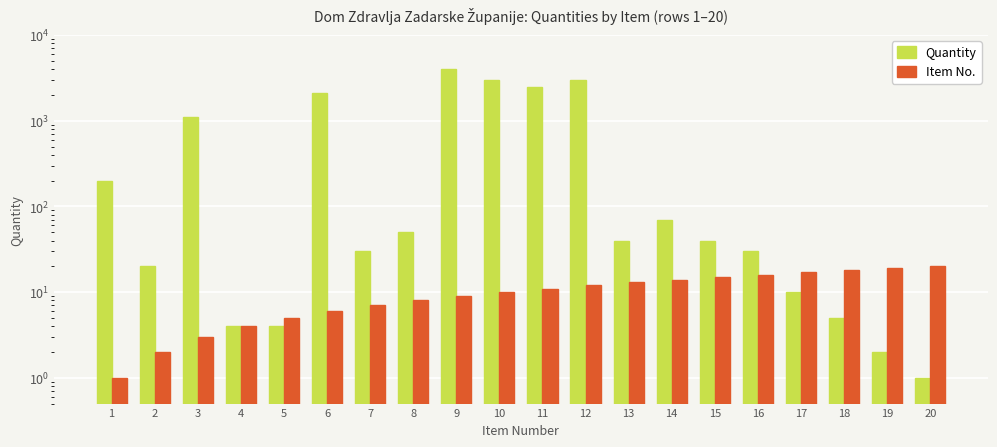

At which category is the sum across all series the highest?

9